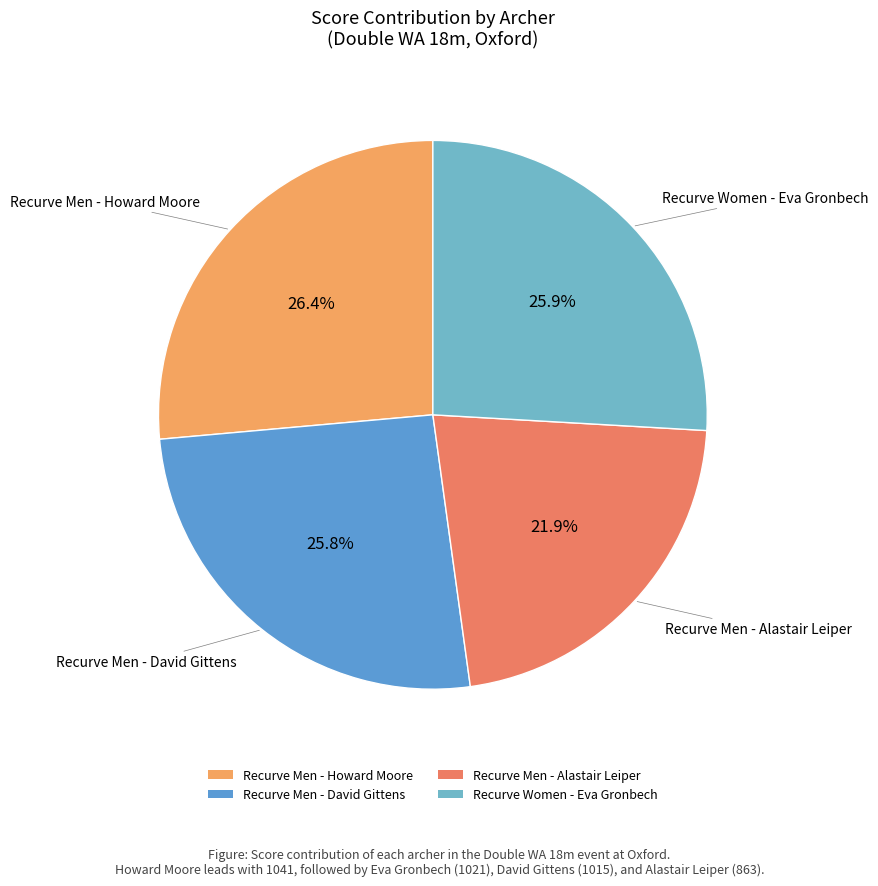

Is it true that Recurve Men - Alastair Leiper is 22% of the pie?

True